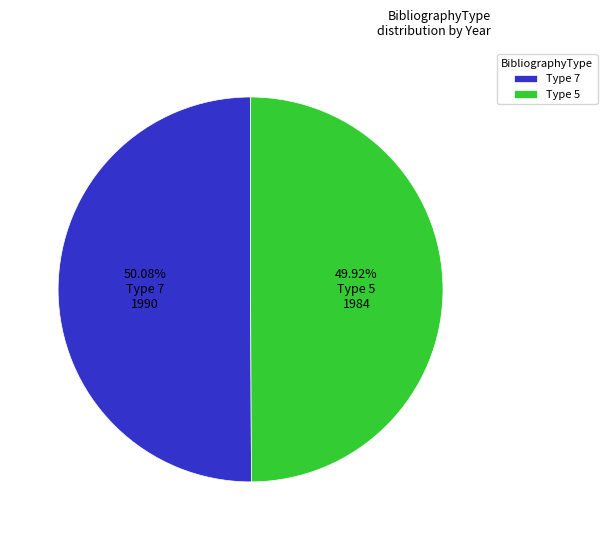

Count the number of slices in the pie.

2